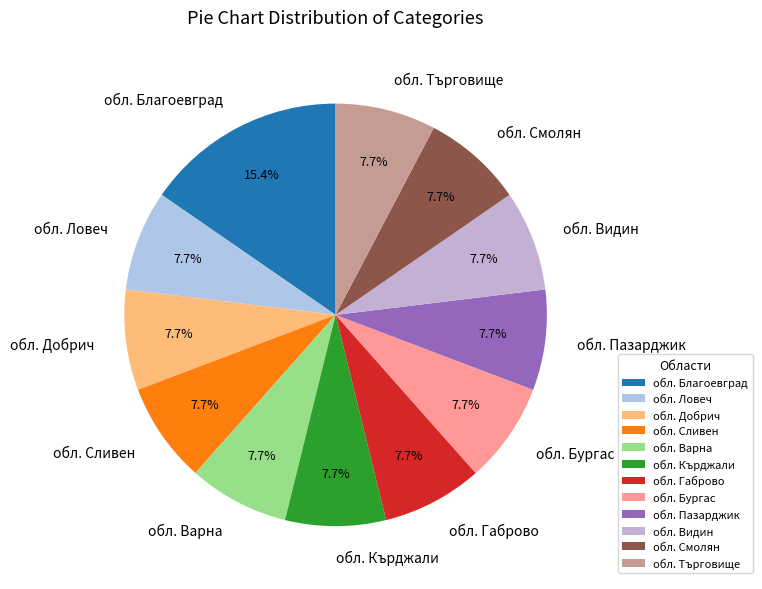

What is the ratio of the value at обл. Пазарджик to the value at обл. Сливен?

1.0